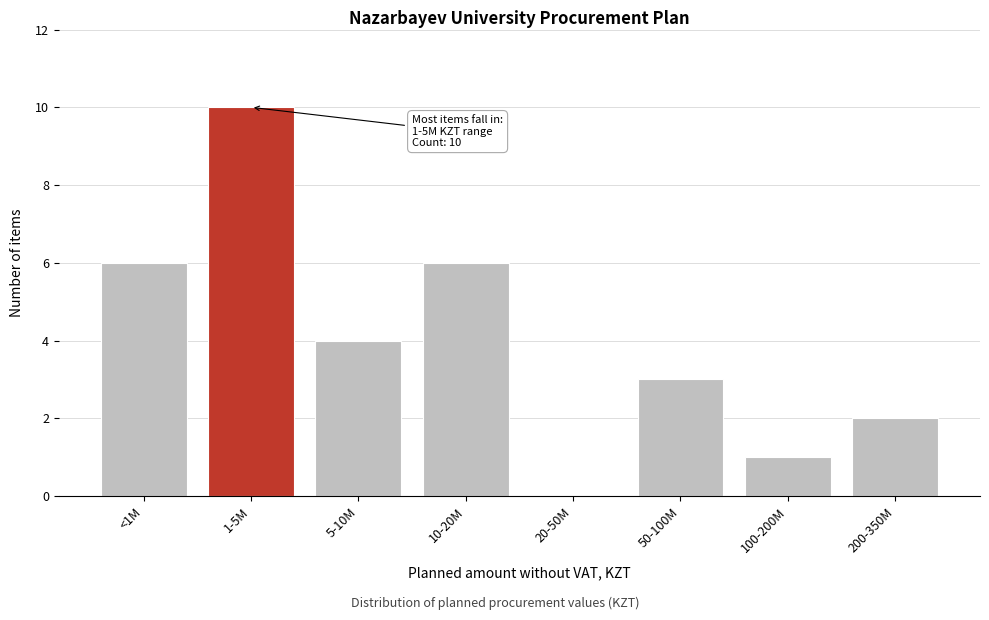

Reading right to left, list all the values displayed in this chart.

200-350M=2	100-200M=1	50-100M=3	20-50M=0	10-20M=6	5-10M=4	1-5M=10	<1M=6